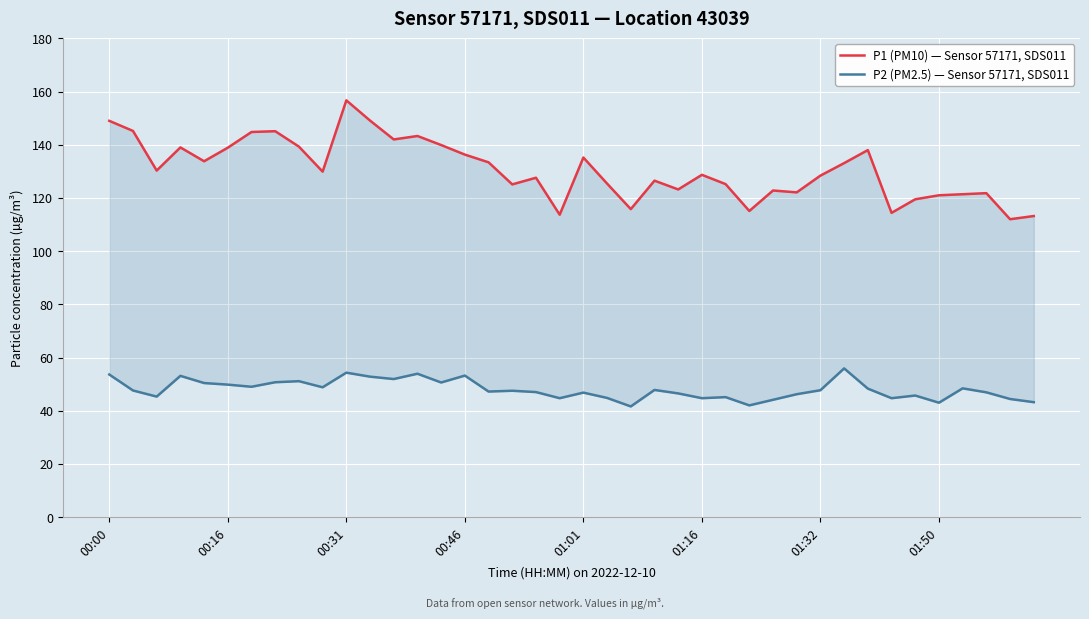

What are all the series names shown in the legend?

P1 (PM10) — Sensor 57171, SDS011, P2 (PM2.5) — Sensor 57171, SDS011